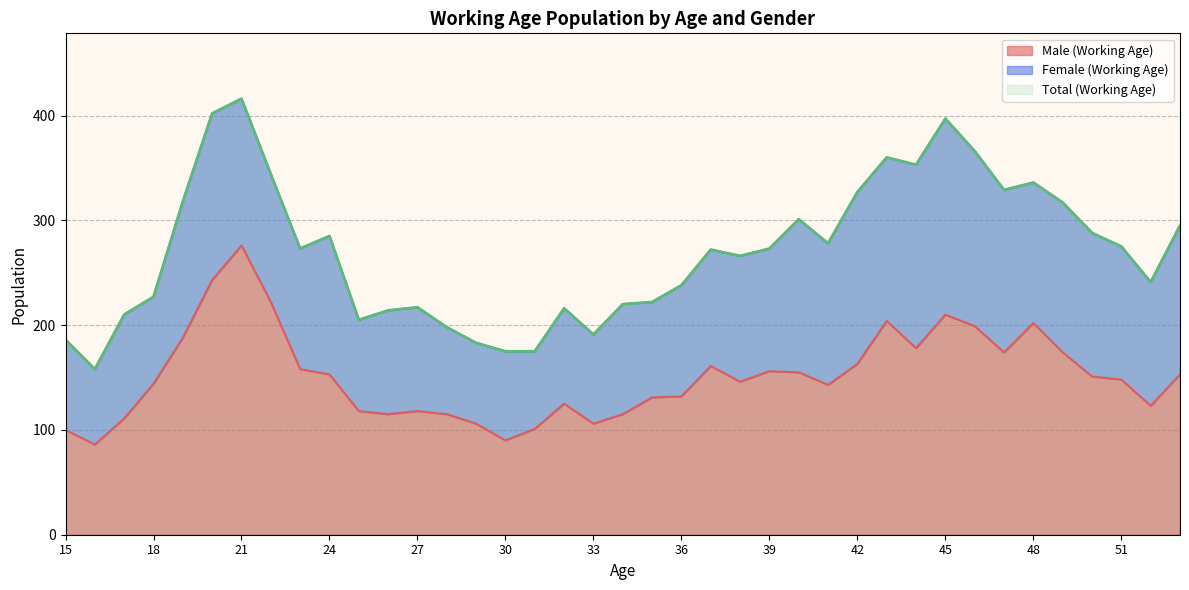

Which series changed the most between 23 and 25?

Total (Working Age)